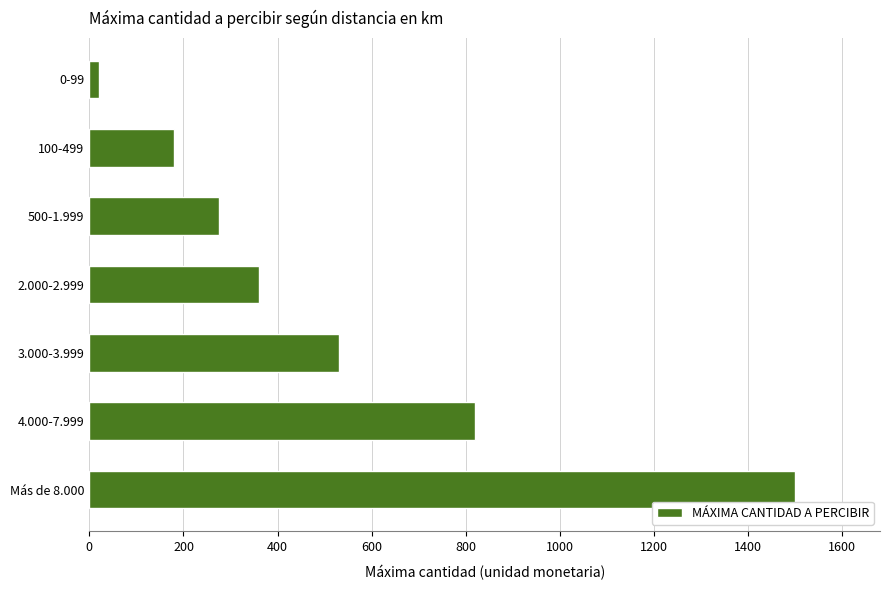

How many bars are there in total?

7